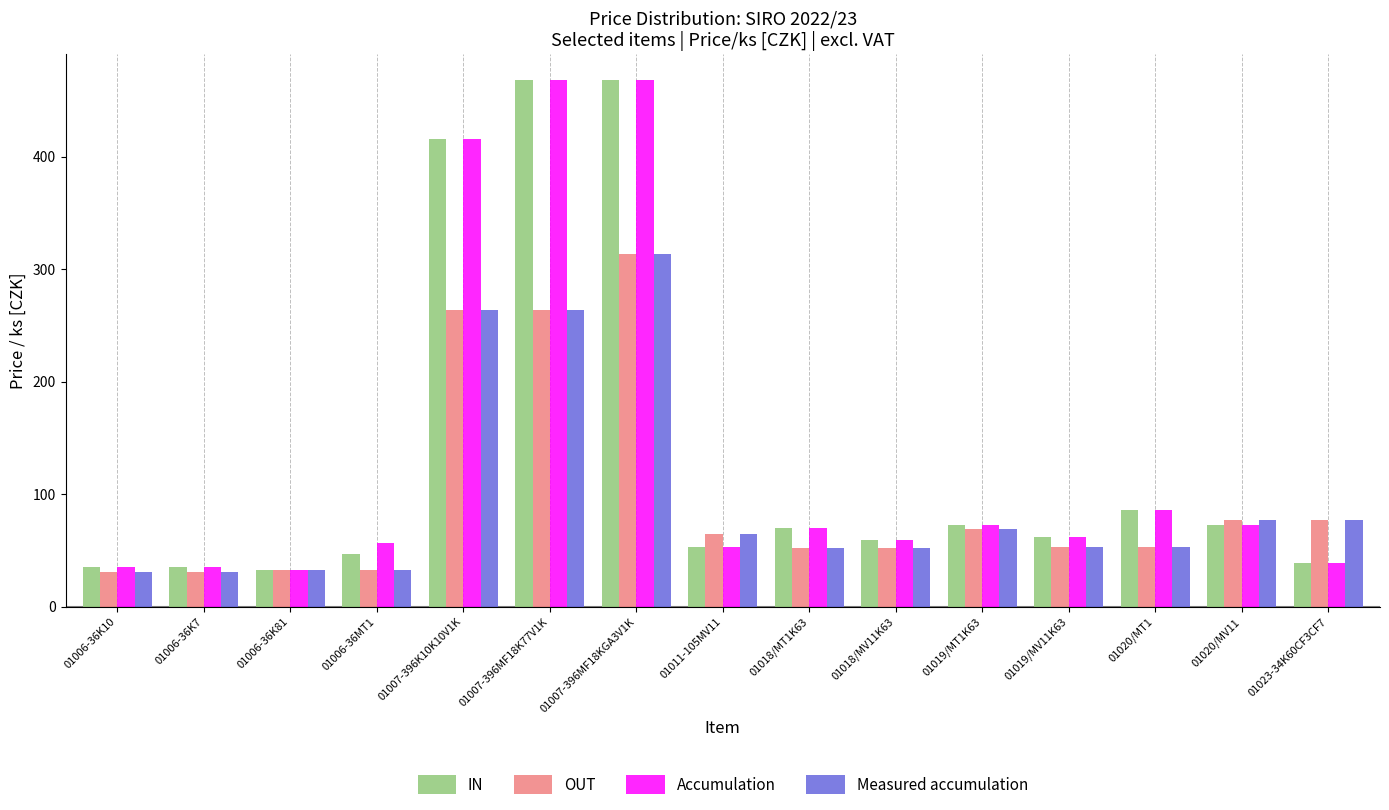

What is the lowest value of the Accumulation series?

32.3